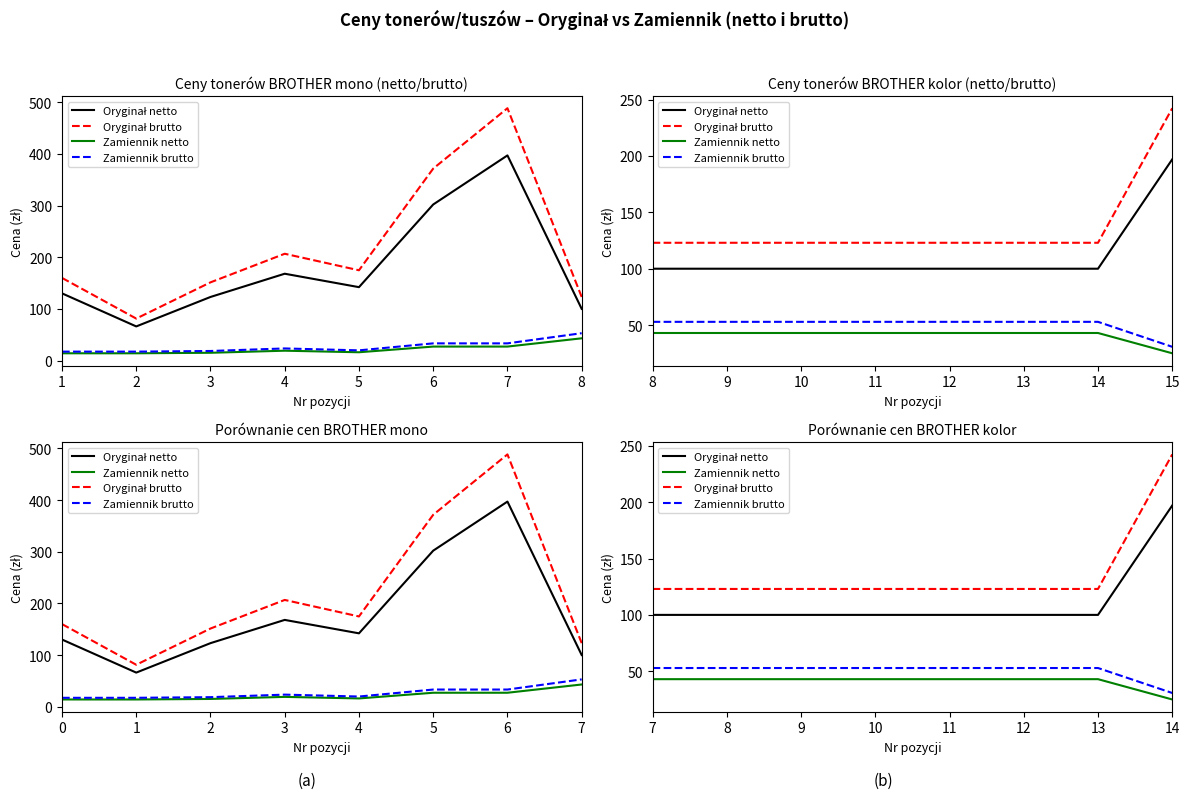

Rank the series by their maximum value, from lowest to highest.

Zamiennik netto, Zamiennik brutto, Oryginał netto, Oryginał brutto